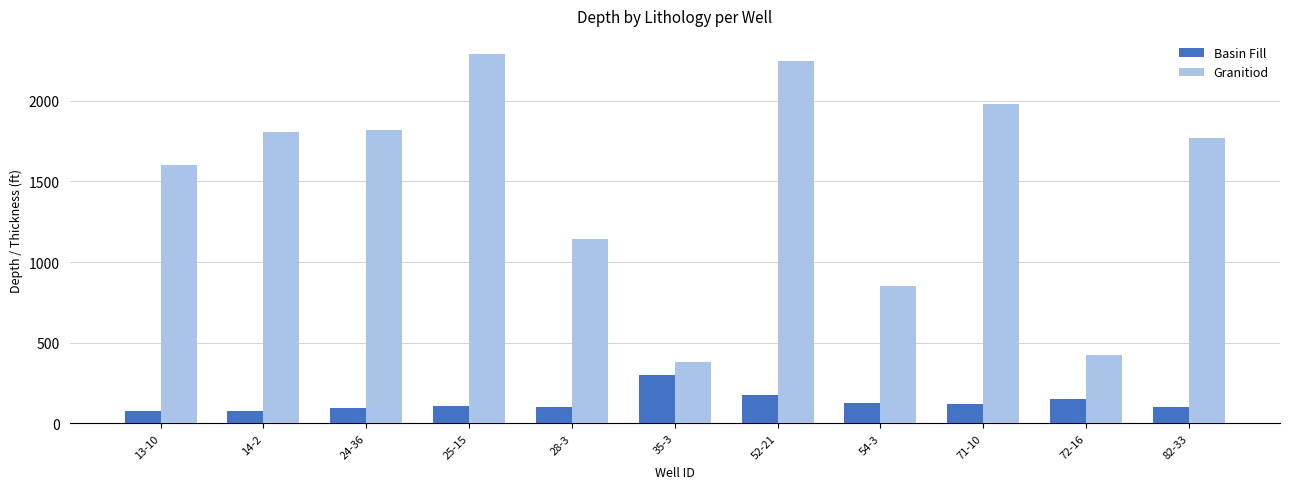

Rank the series by their maximum value, from lowest to highest.

Basin Fill, Granitiod